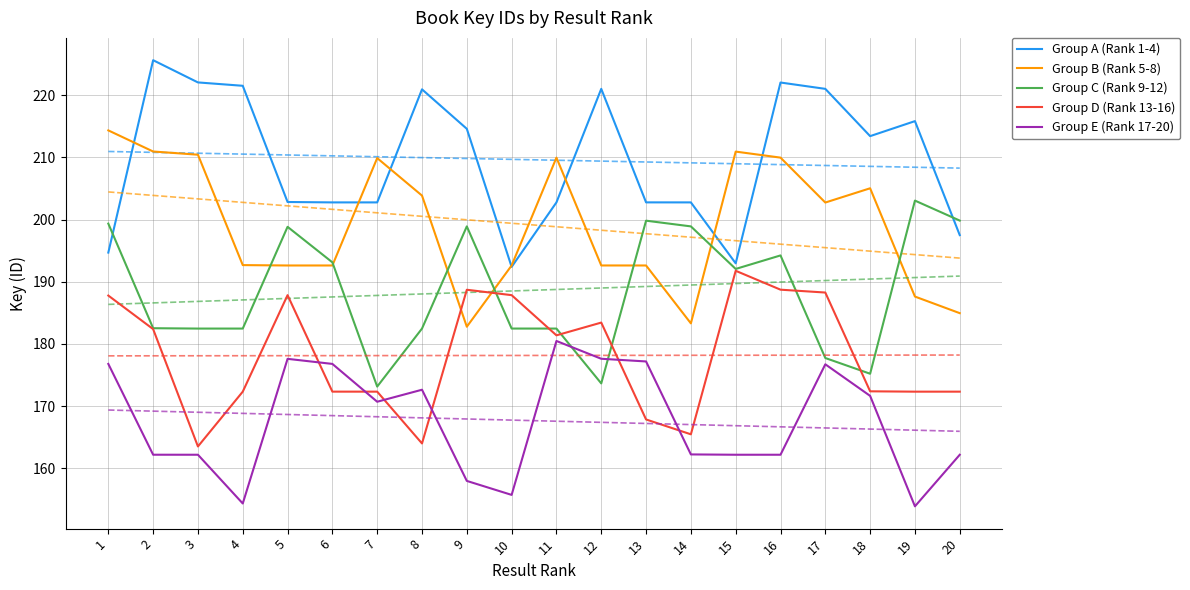

Rank the series by their maximum value, from highest to lowest.

Group A (Rank 1-4), Group B (Rank 5-8), Group C (Rank 9-12), Group D (Rank 13-16), Group E (Rank 17-20)